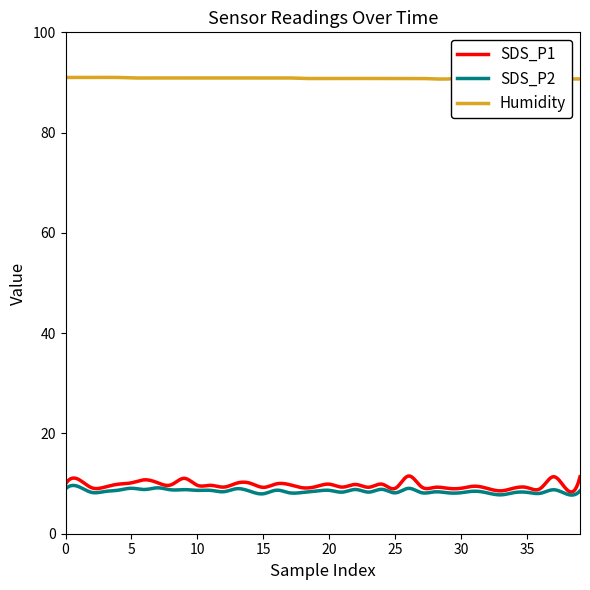

Which series has the largest range (max minus min)?

SDS_P1